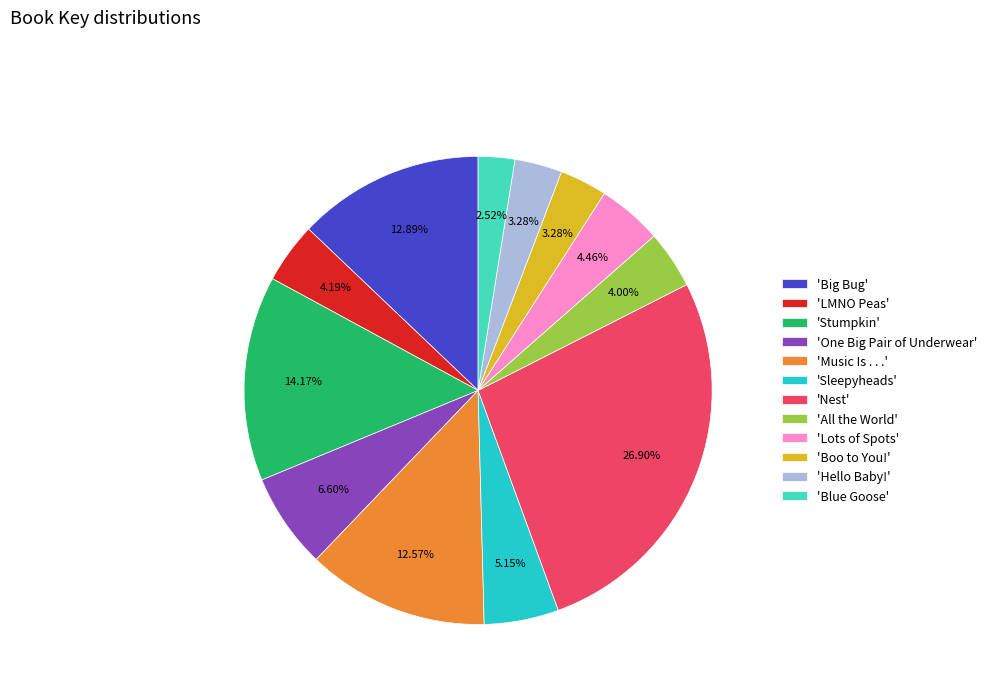

Is the sum of 'LMNO Peas' and 'Hello Baby!' greater than half?

No